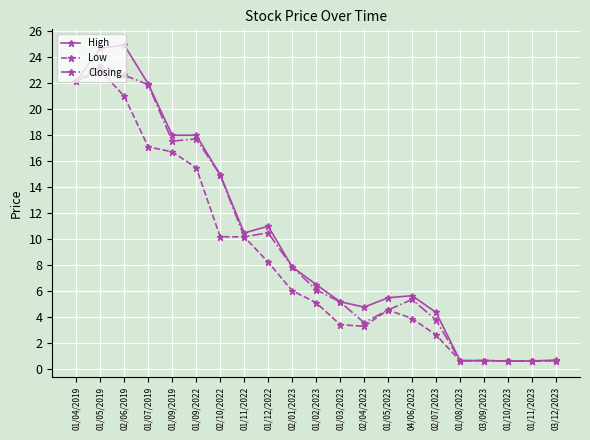

What is the spread (max minus min) of values at 02/01/2023?

1.8